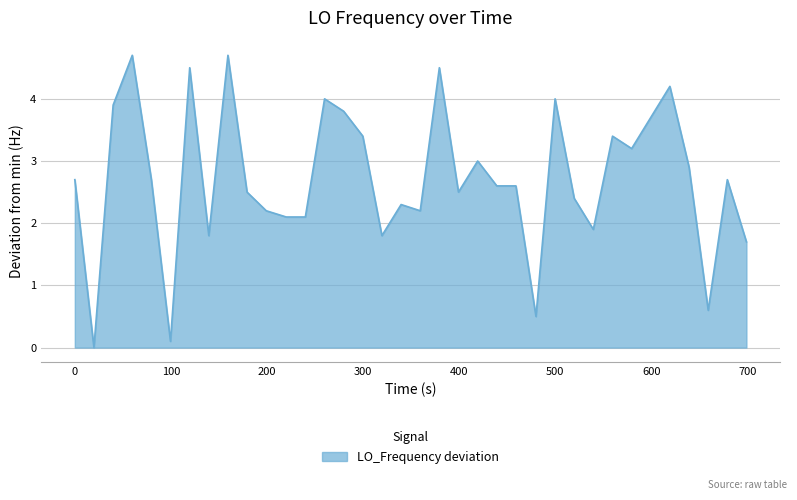

How many interior local valleys (lower than both neighbors) does the data have?

10